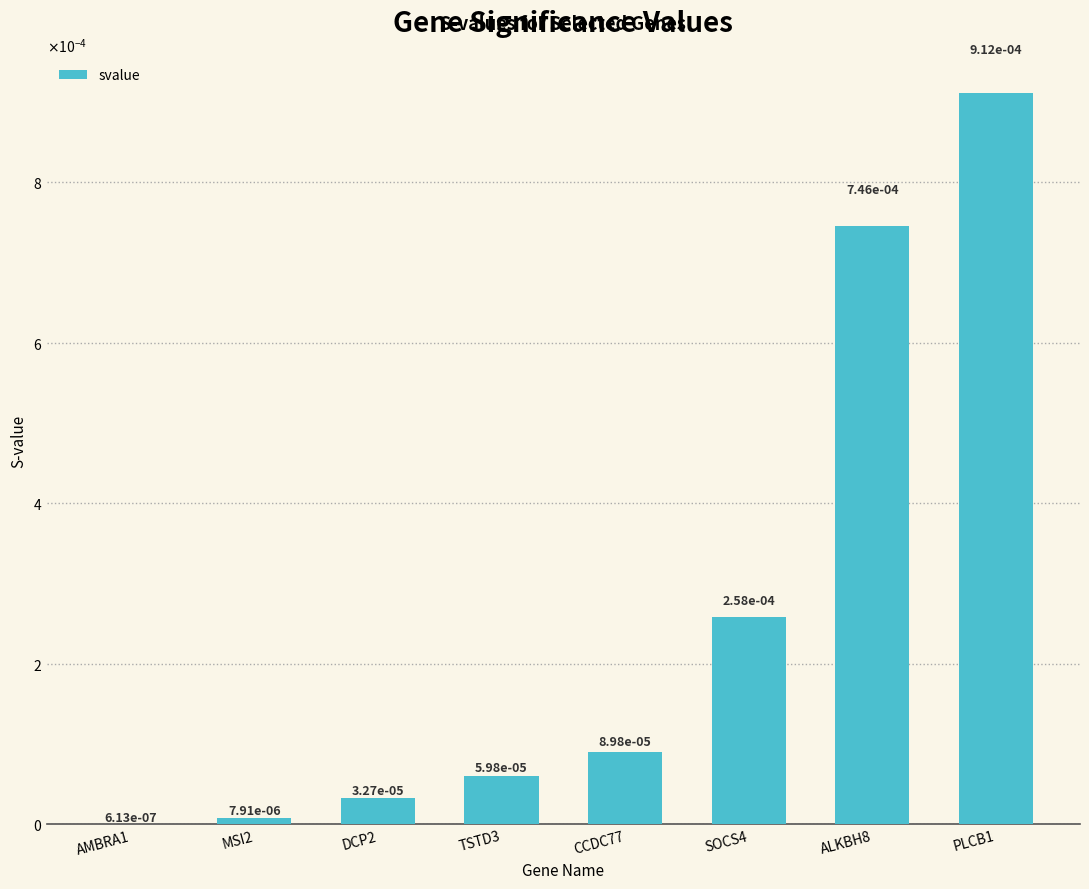

How many bars are there in total?

8